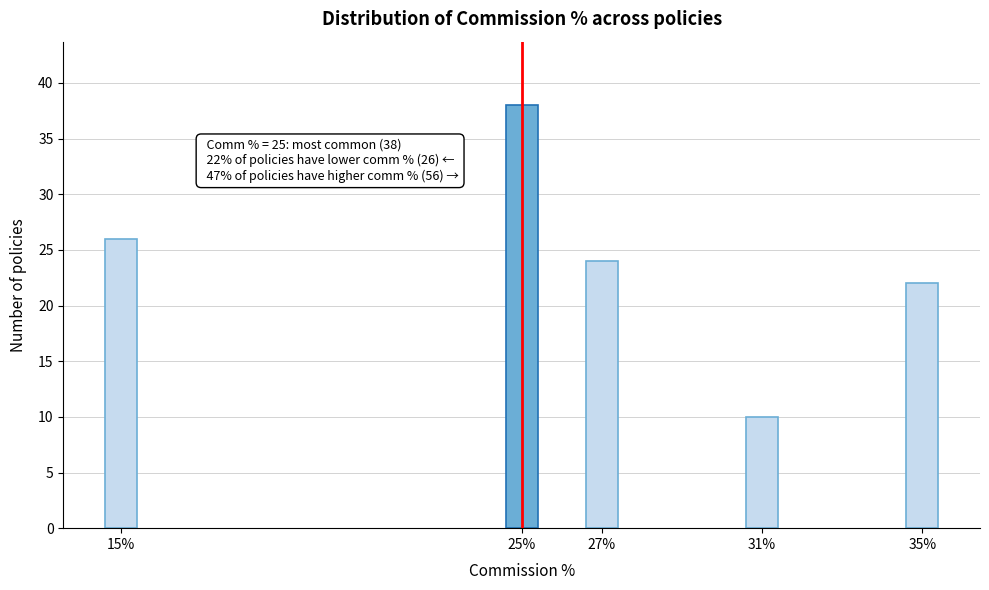

Reading left to right, what are all the values shown in this chart?

15%=26	25%=38	27%=24	31%=10	35%=22